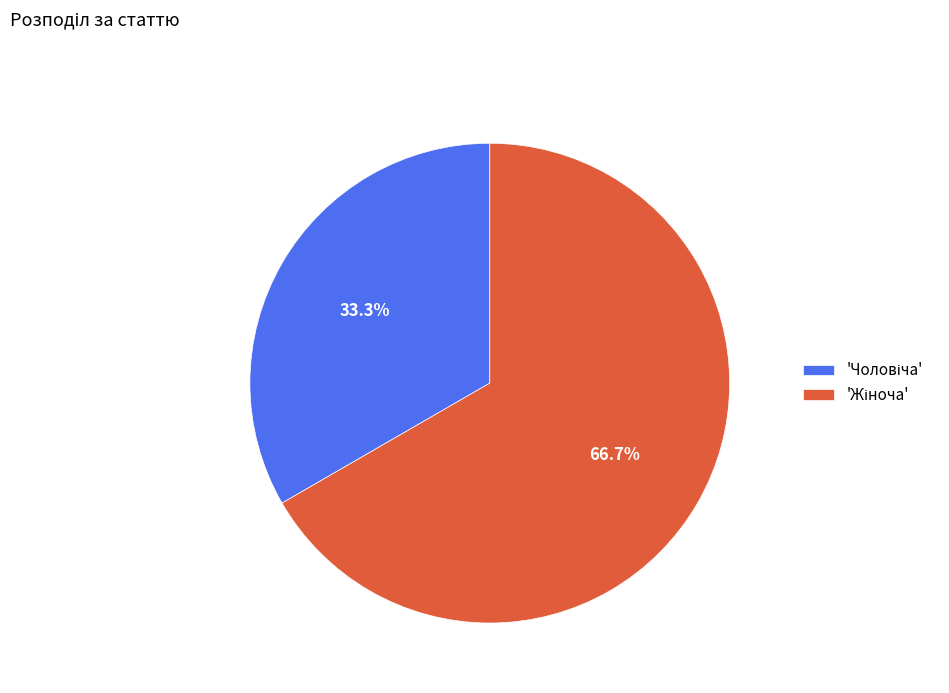

Is there any slice that represents more than half of the pie?

Yes